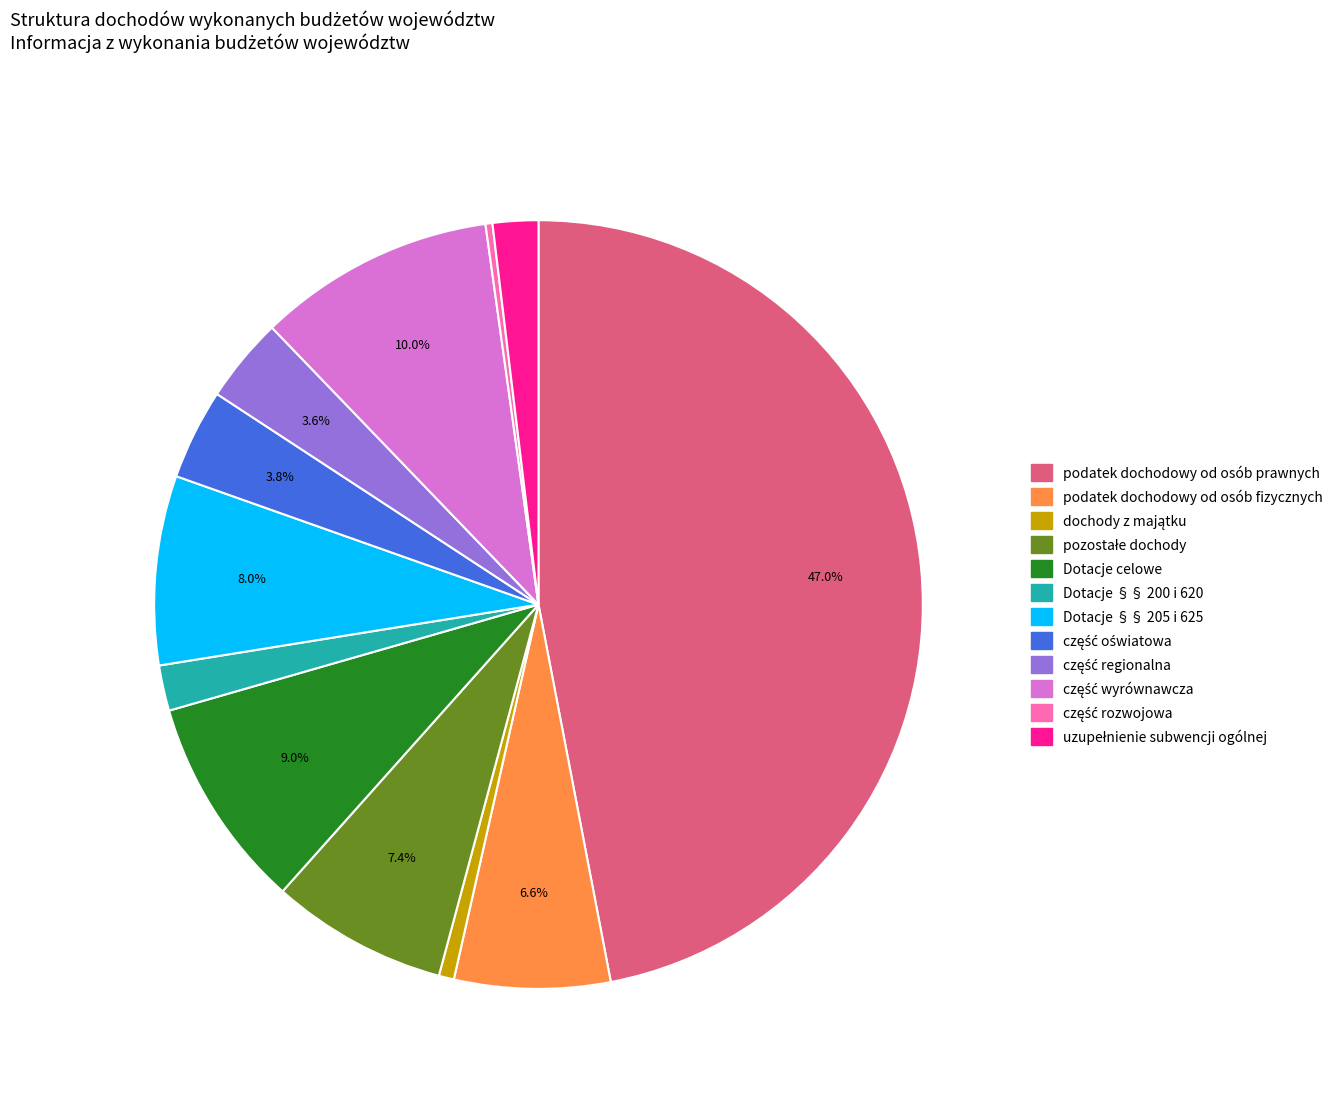

What is the ratio of the value at Dotacje §§ 205 i 625 to the value at Dotacje celowe?

0.9